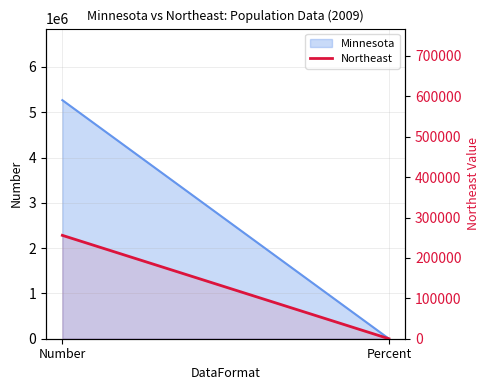

Rank the categories by value from lowest to highest.

Percent, Number